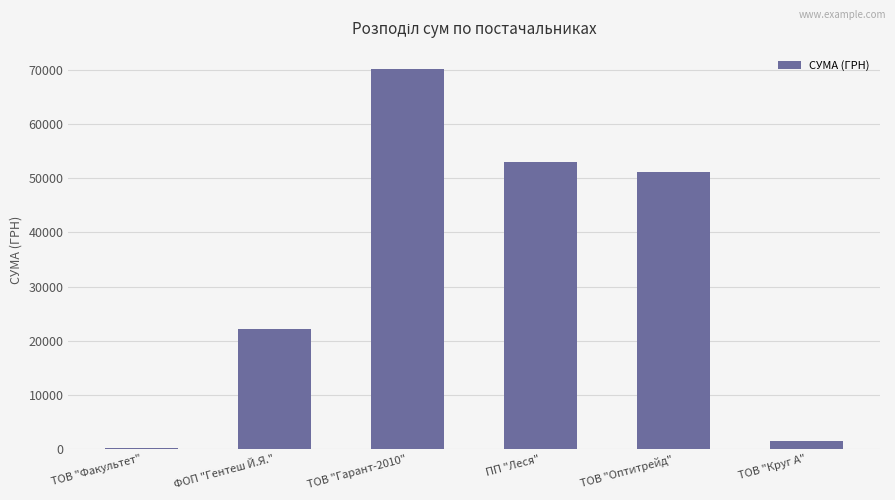

Read the value at ТОВ "Оптитрейд".

51204.7